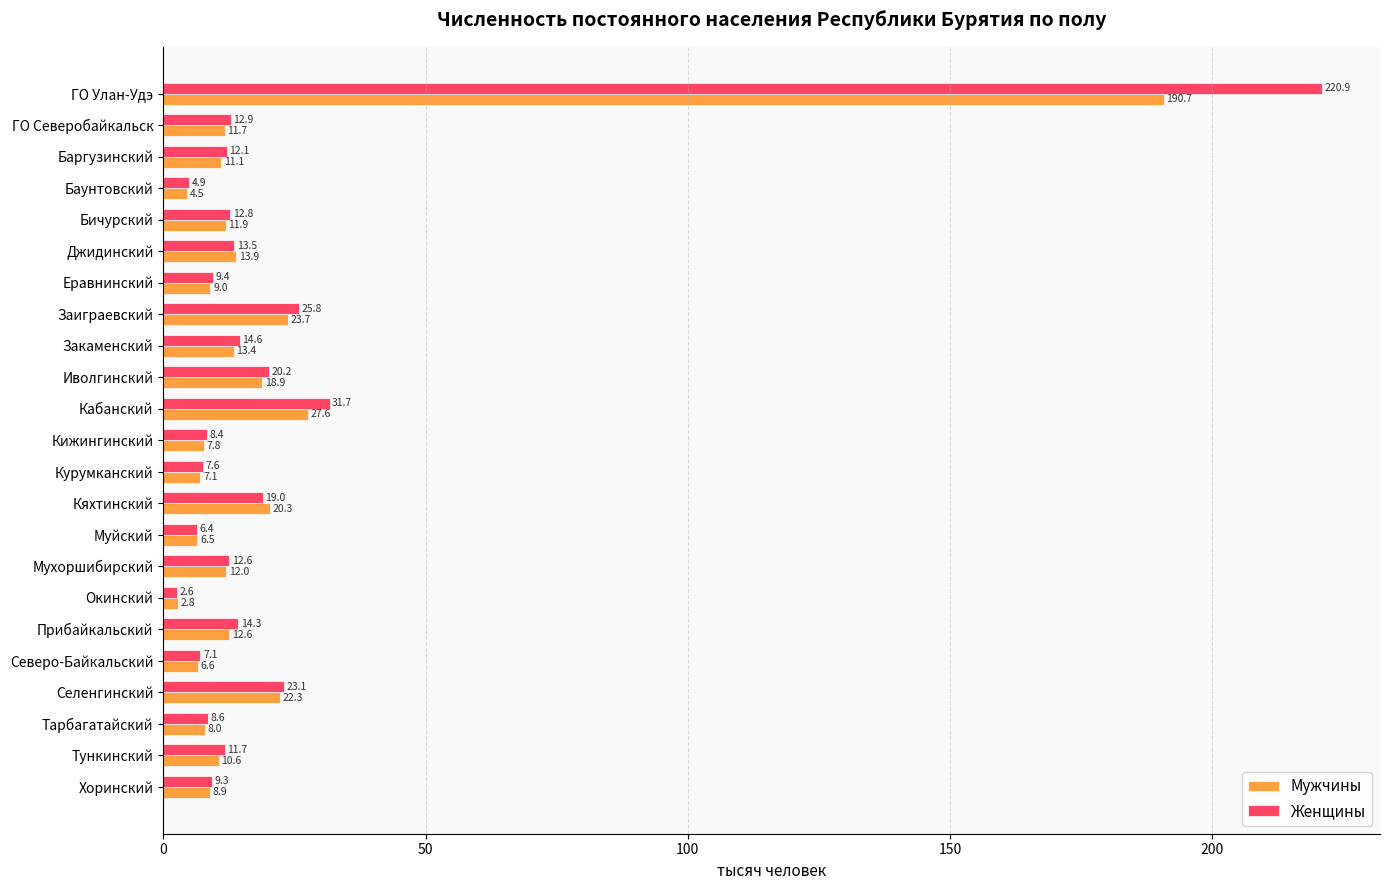

Which series has the largest total across all categories?

Женщины